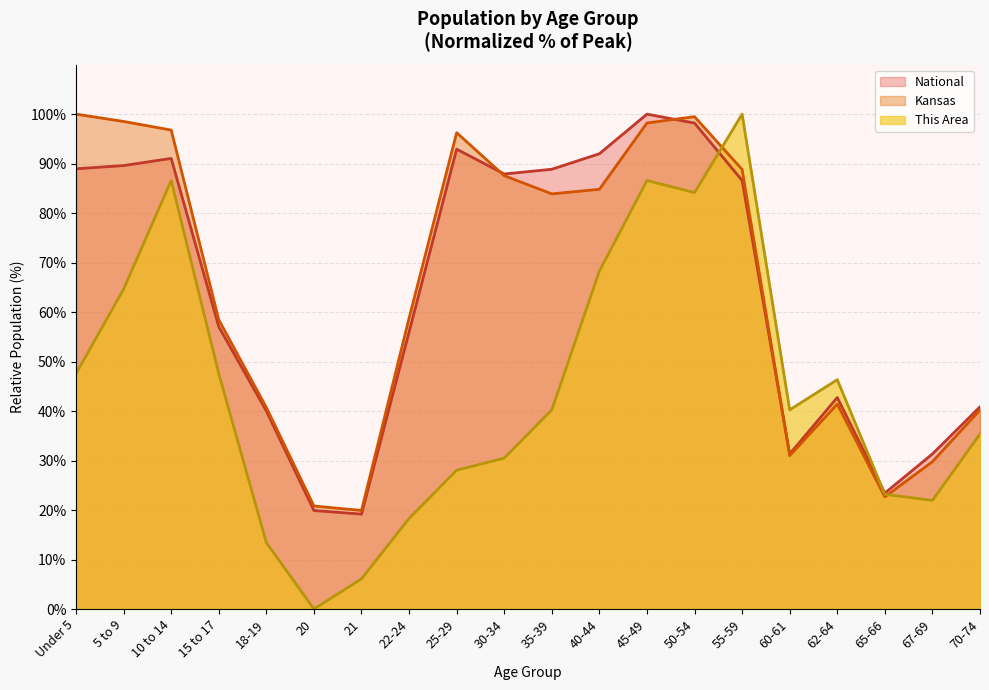

The value of This Area at 70-74 is 35.4. True or false?

True